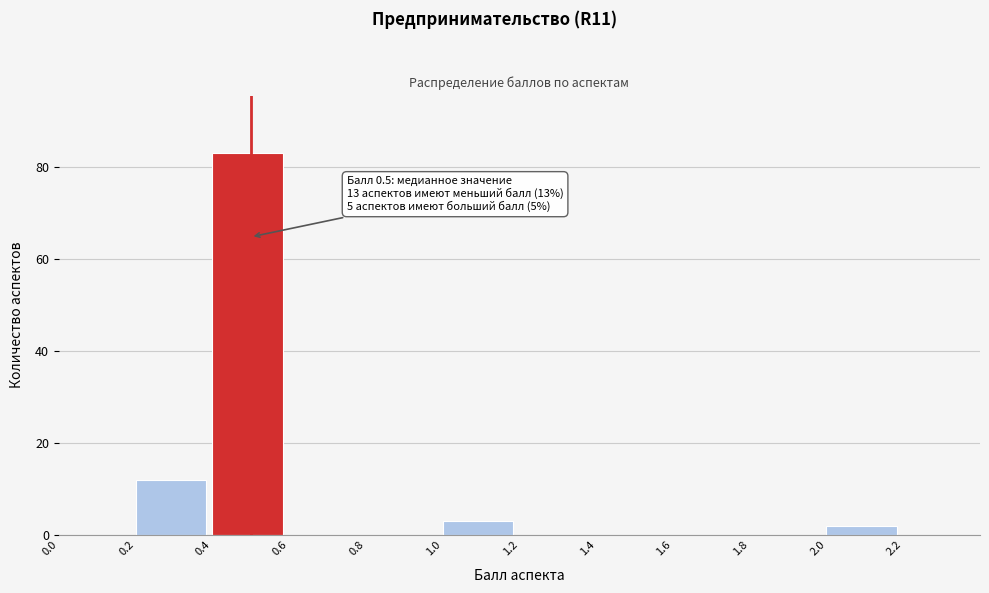

Over which range of the x-axis is the bar tallest?

0.4 to 0.6